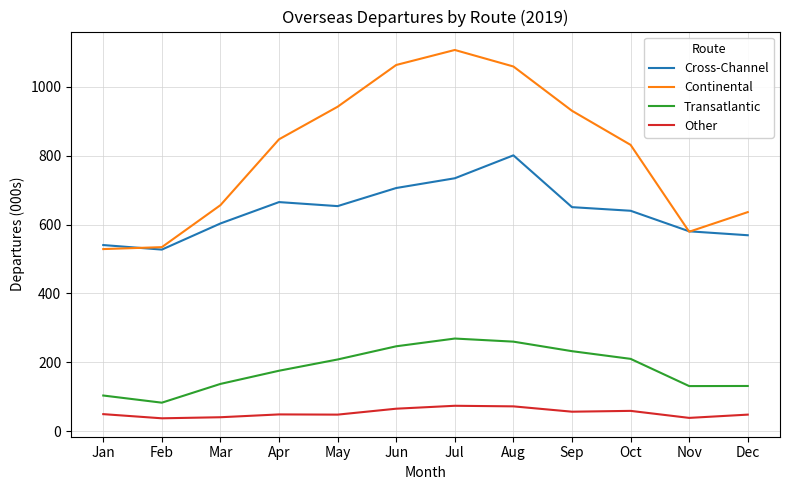

True or false: Cross-Channel has a value of 918.0 at Jan.

False